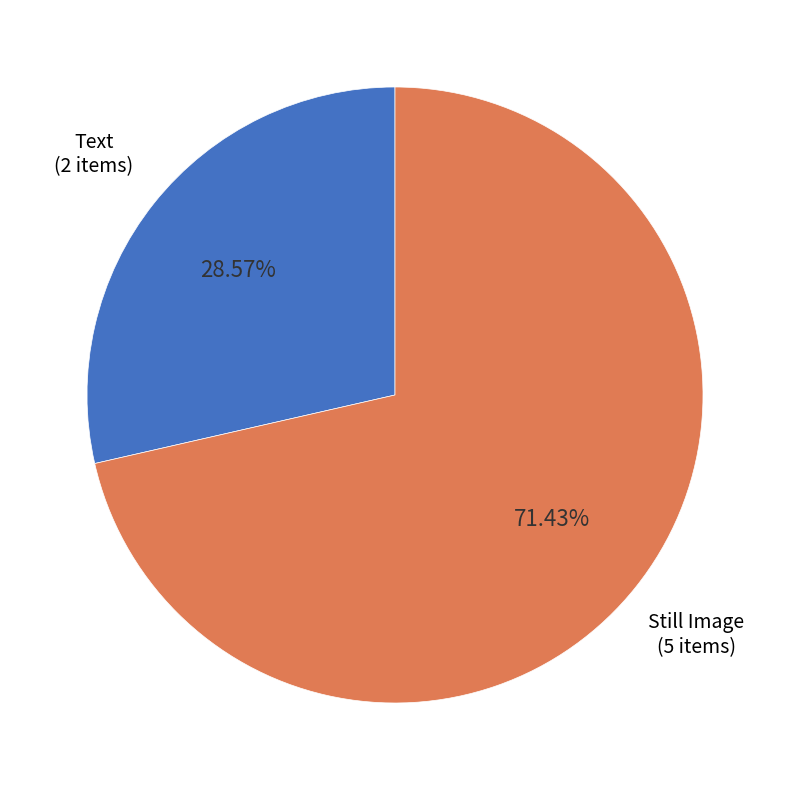

Rank the categories by value from highest to lowest.

Still Image, Text